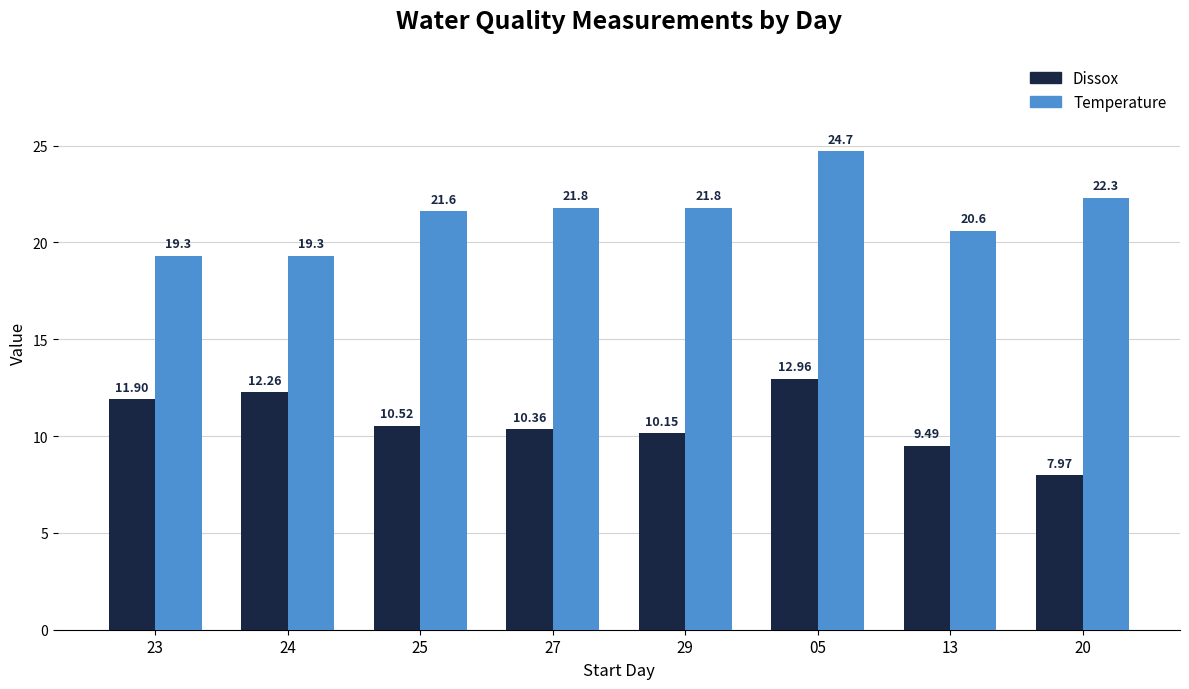

What is the value of the Temperature bar at the 8th from the left?

22.3